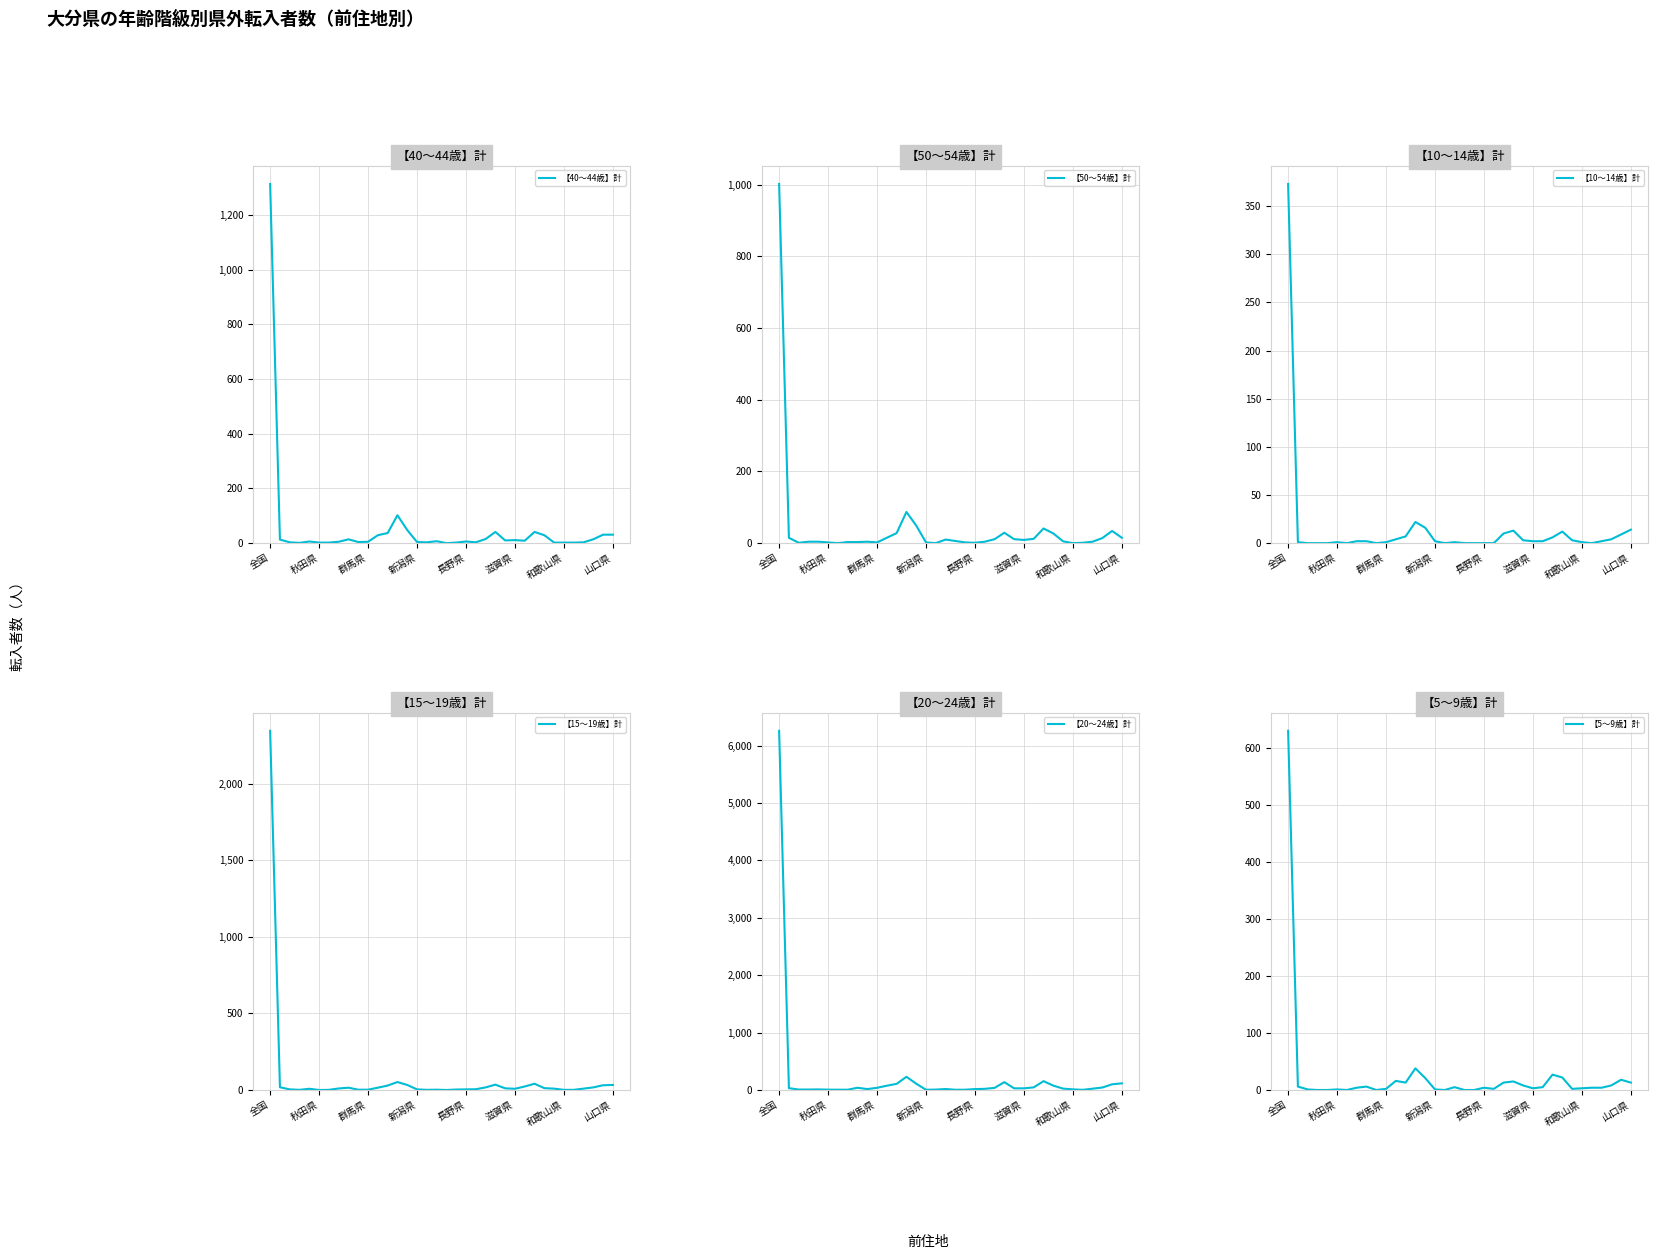

At which label does 【10～14歳】計 reach its peak?

全国